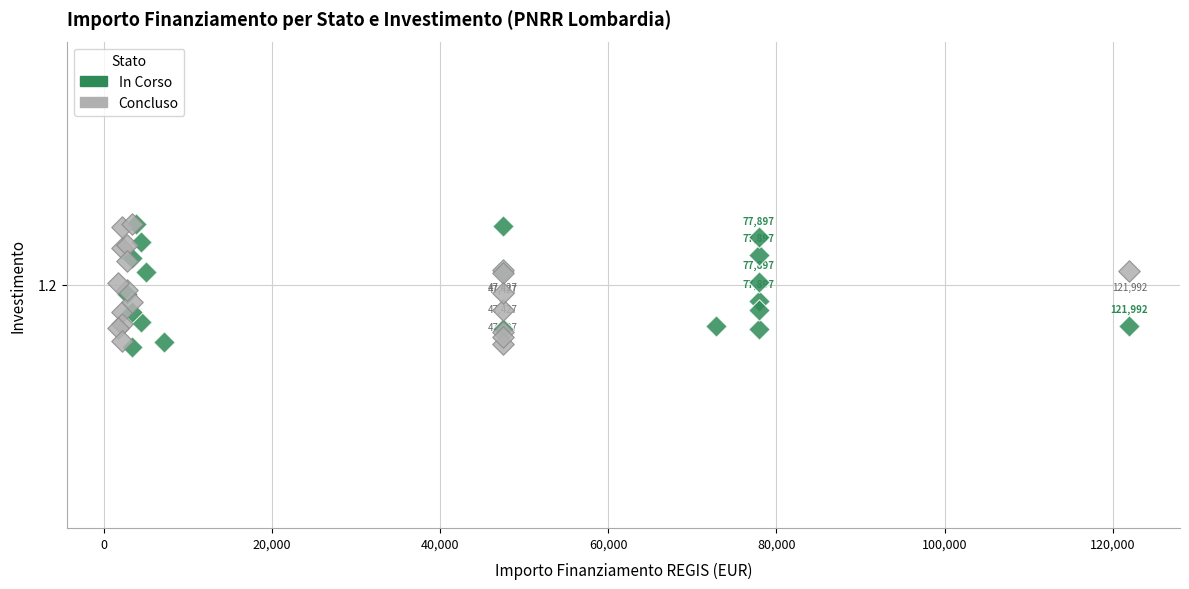

What are all the series names shown in the legend?

In Corso, Concluso